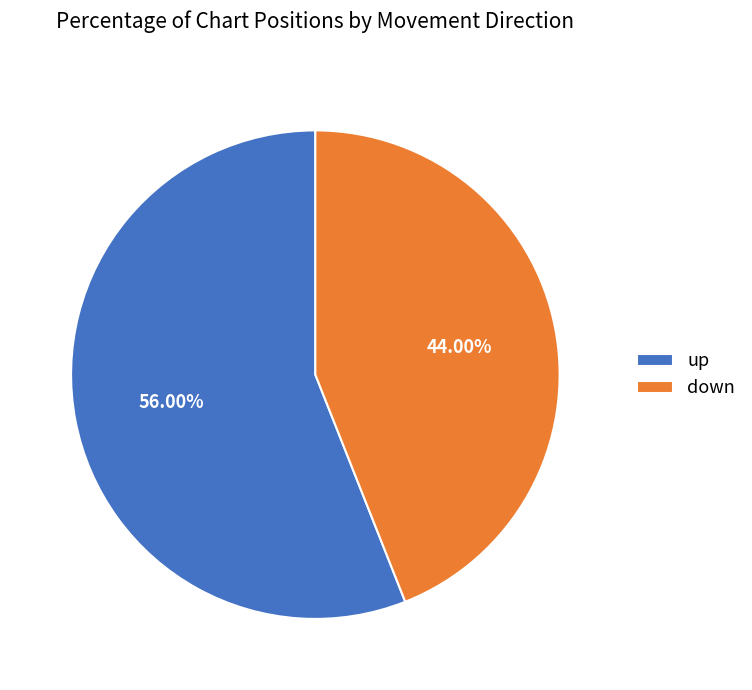

How much of the chart is everything except up?

44.0%